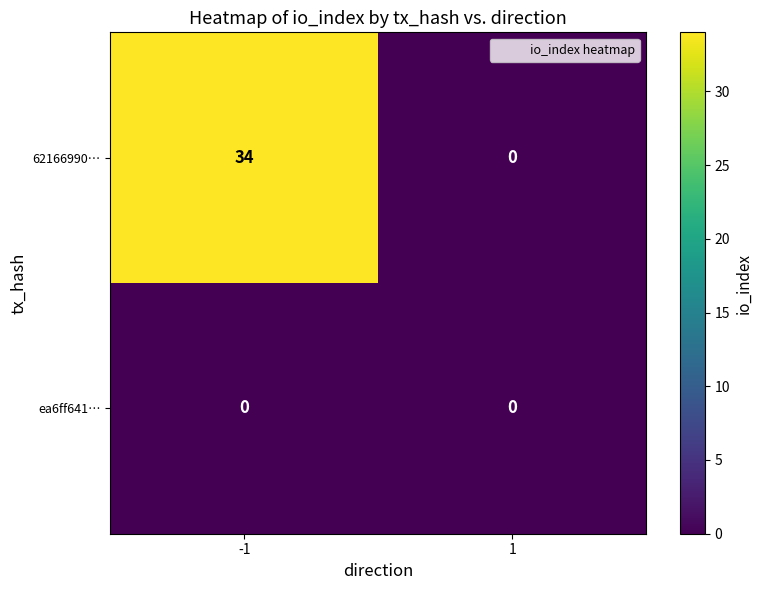

List the series in order of their peak value, lowest first.

ea6ff641…, 62166990…